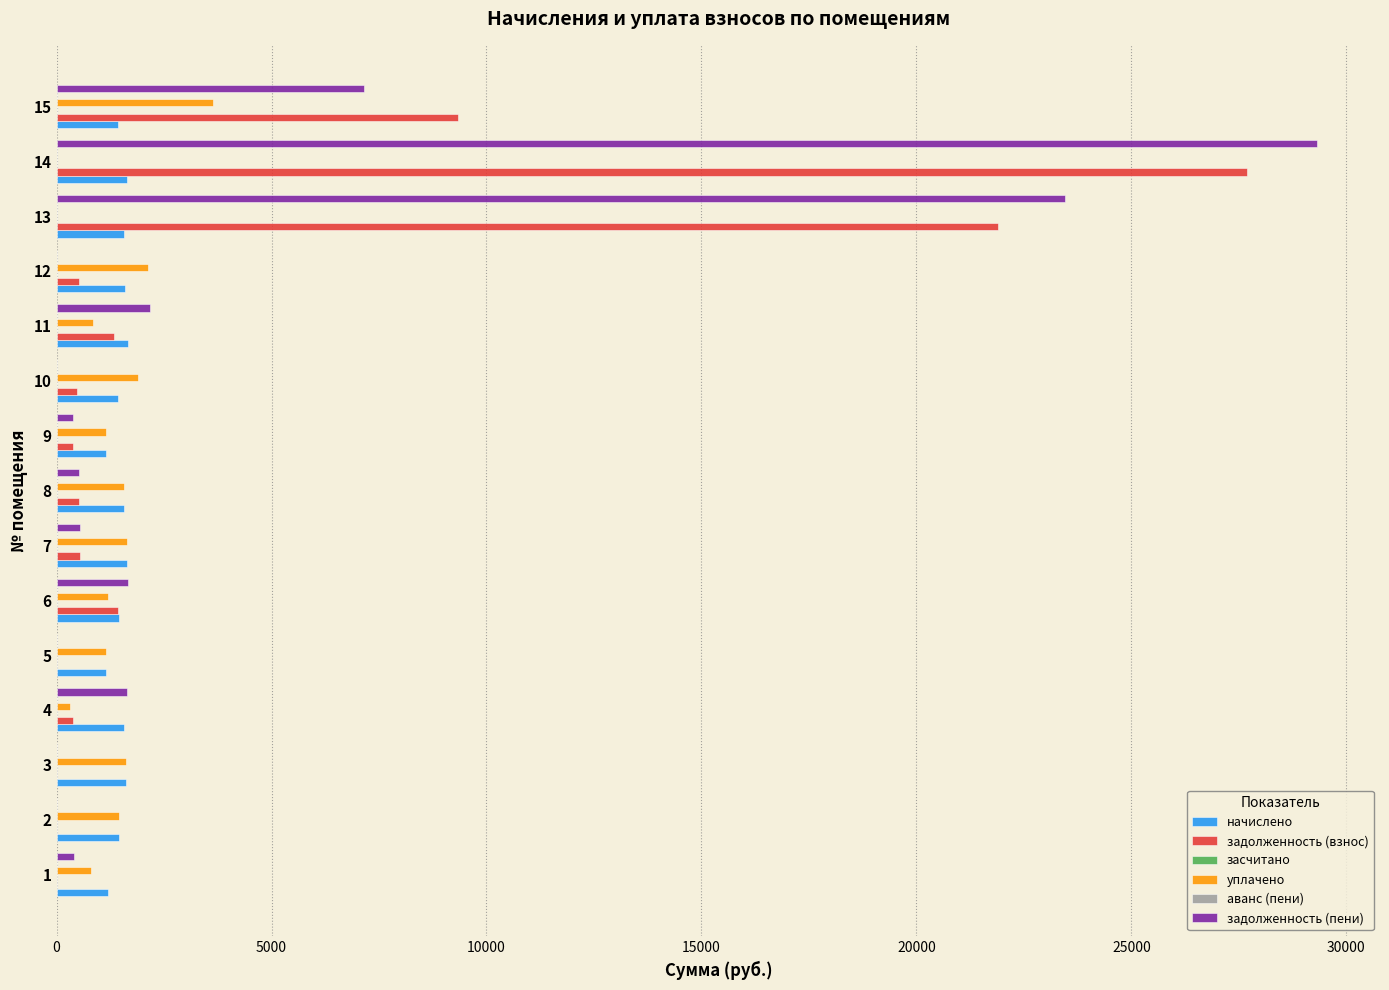

How many bars are there in each group?

6